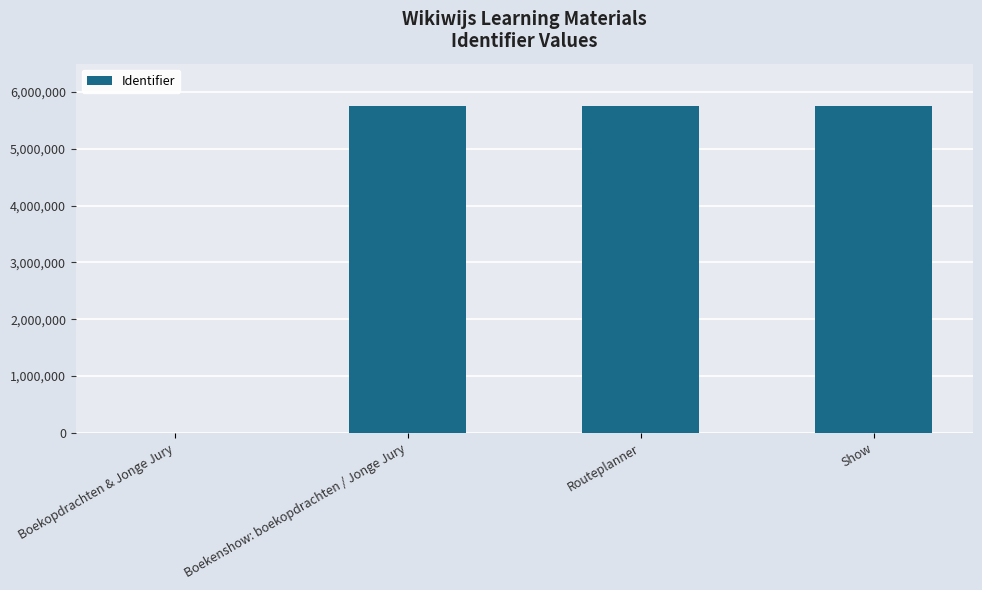

The value at Show is 5757591. True or false?

True